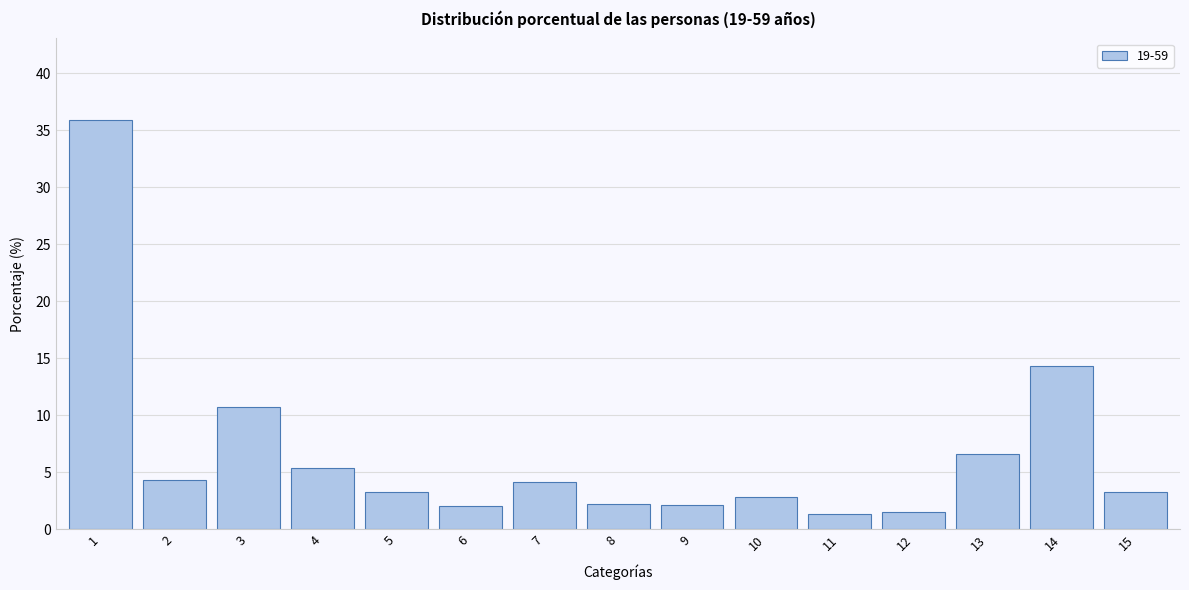

Approximately how many times larger is the value at 13 compared to 15?

2.0